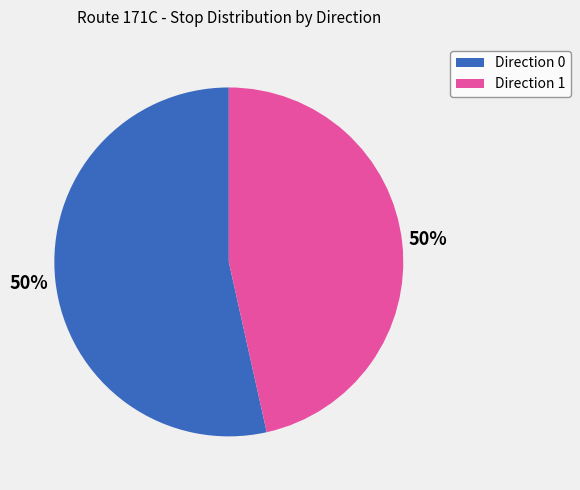

What is the ratio of the value at Direction 0 to the value at Direction 1?

1.1